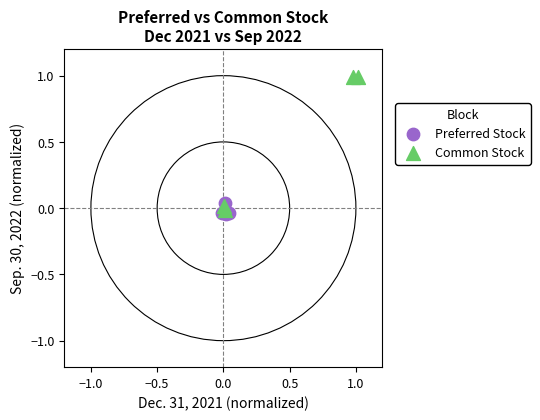

Which series contains the highest Y value?

Common Stock